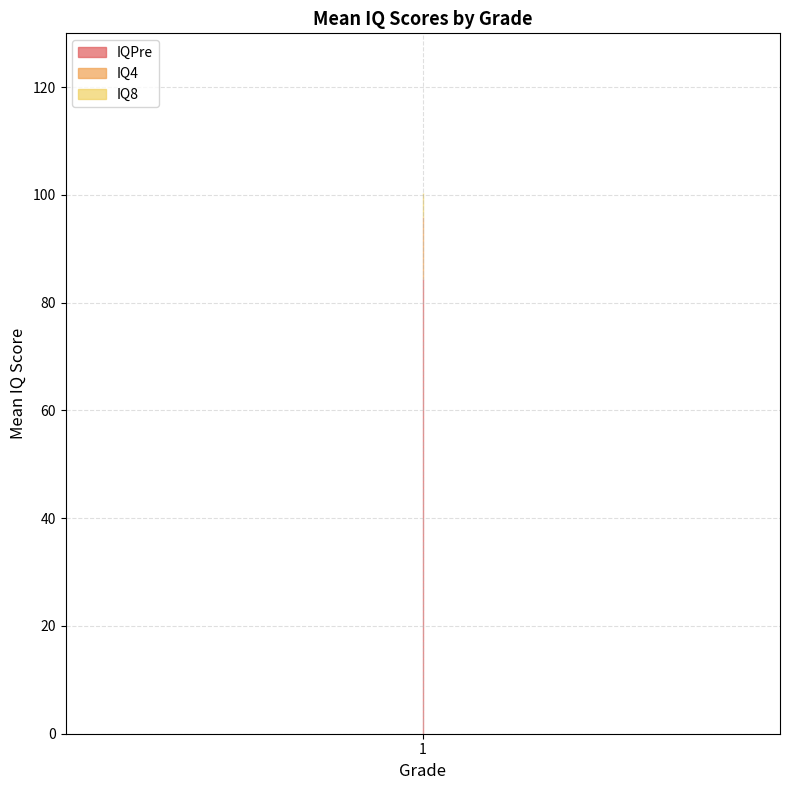

True or false: IQPre and IQ8 cross at least once.

False